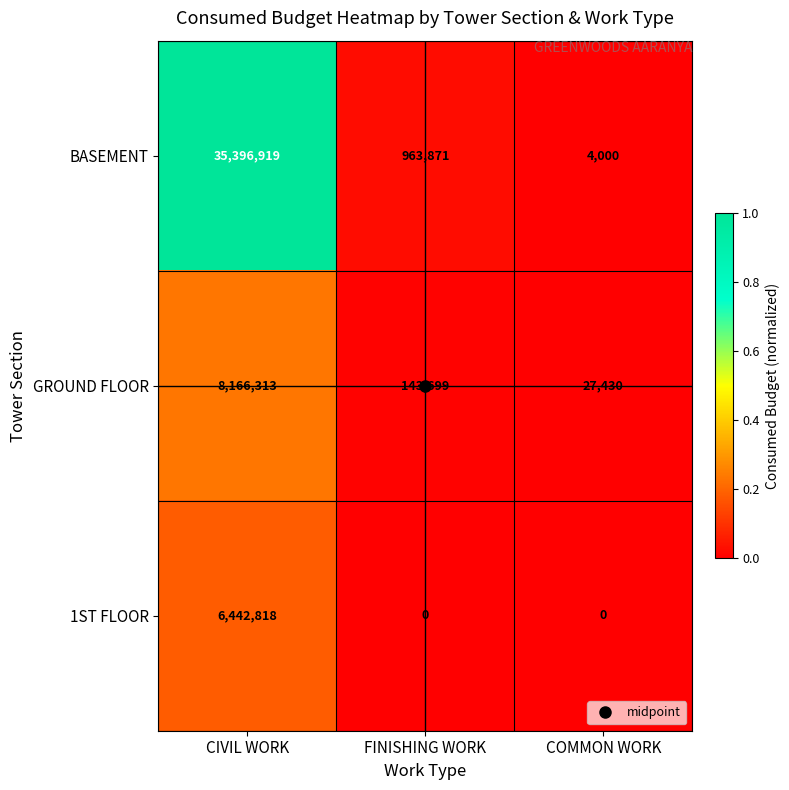

At CIVIL WORK, list the series in order from smallest to largest.

1ST FLOOR, GROUND FLOOR, BASEMENT